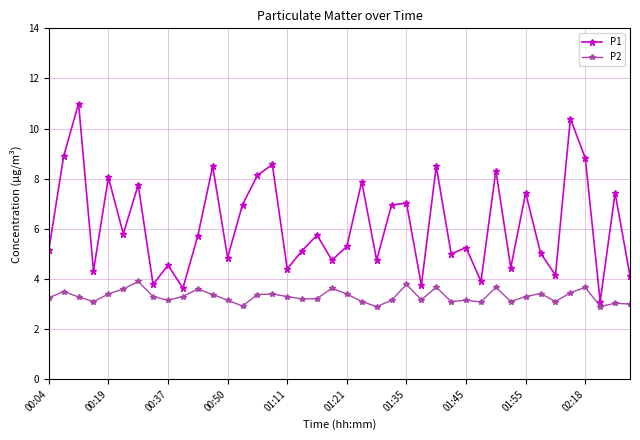

What is the difference between the second highest and minimum values in the P2 series?

0.9